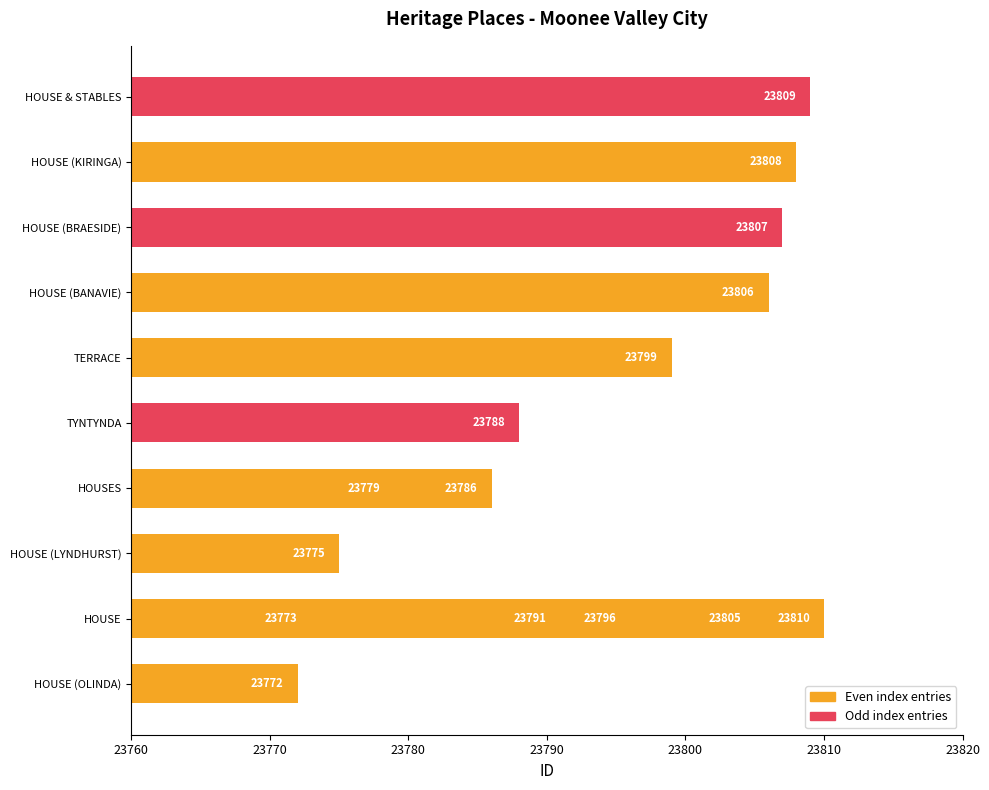

What is the difference between the second highest and minimum values?

37